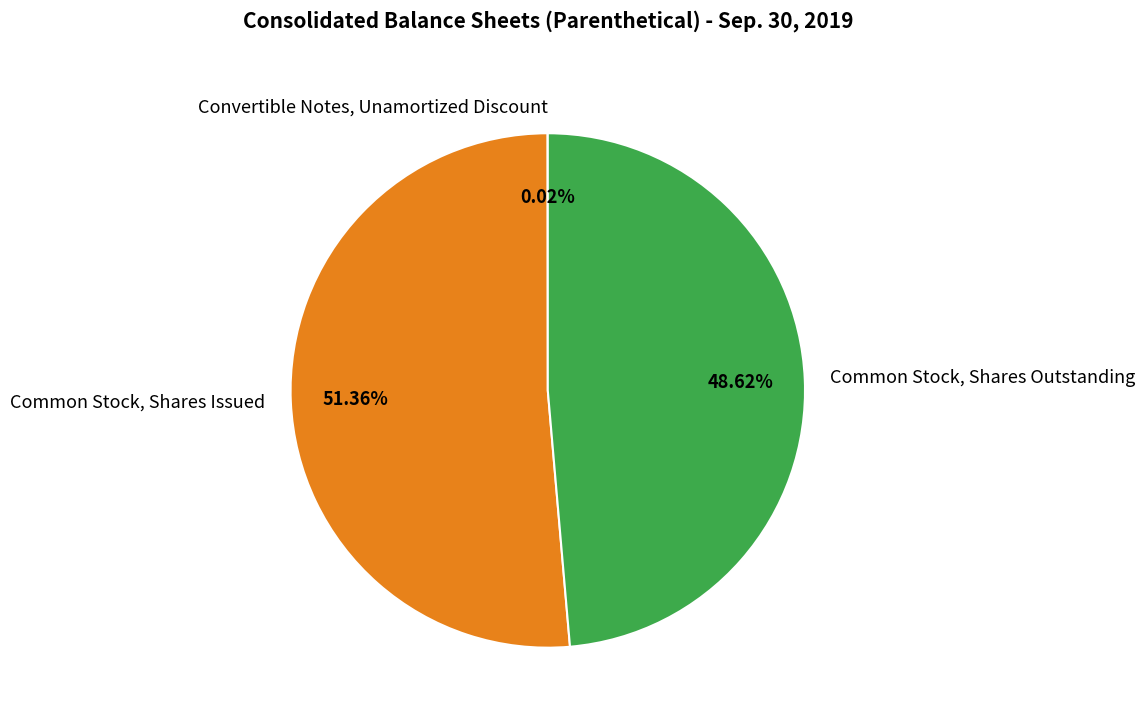

Which category has the biggest portion of the pie?

Common Stock, Shares Issued